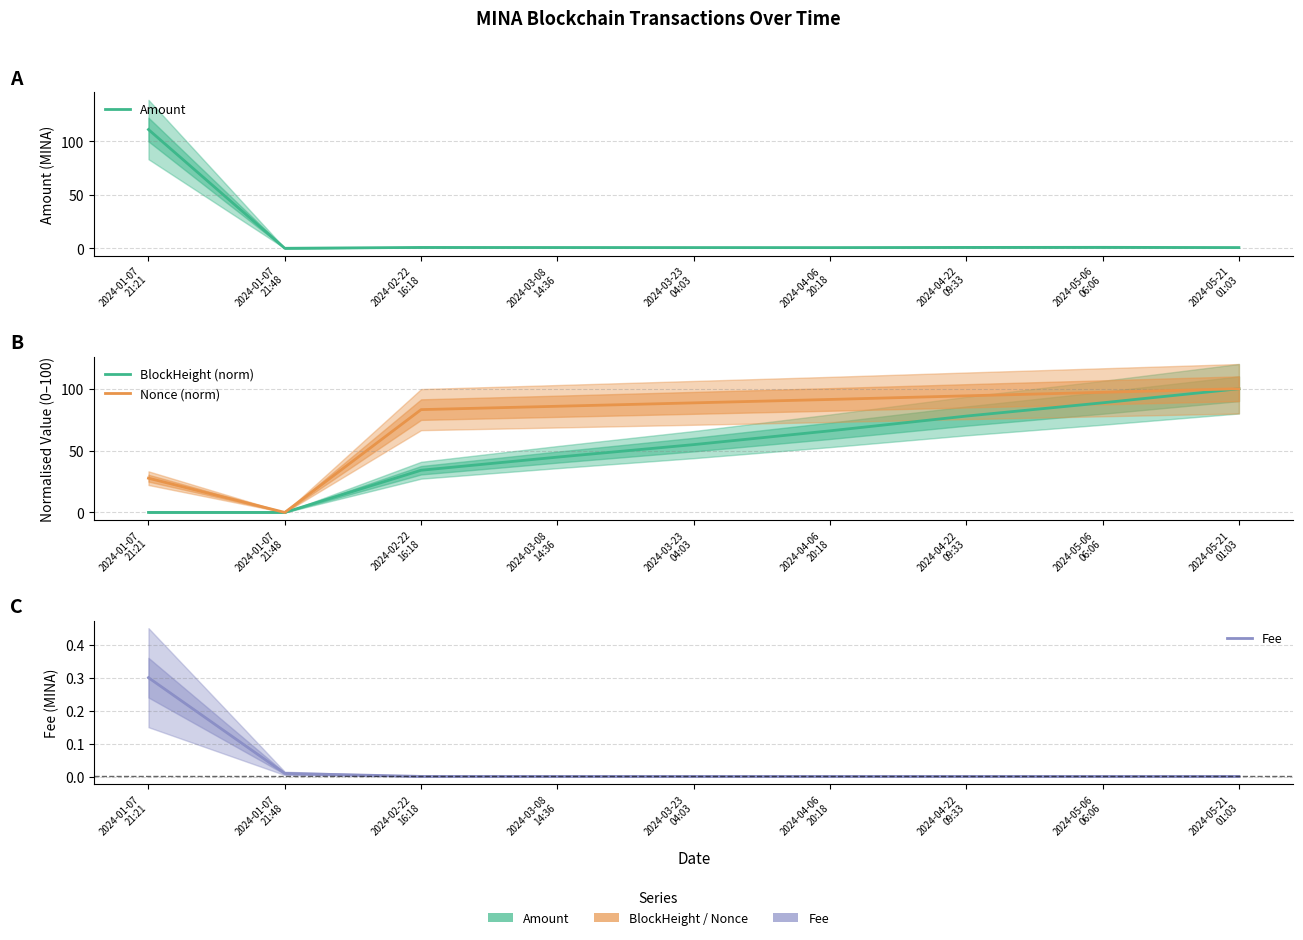

What is the label of the 7th point from the left?

2024-04-22
09:33